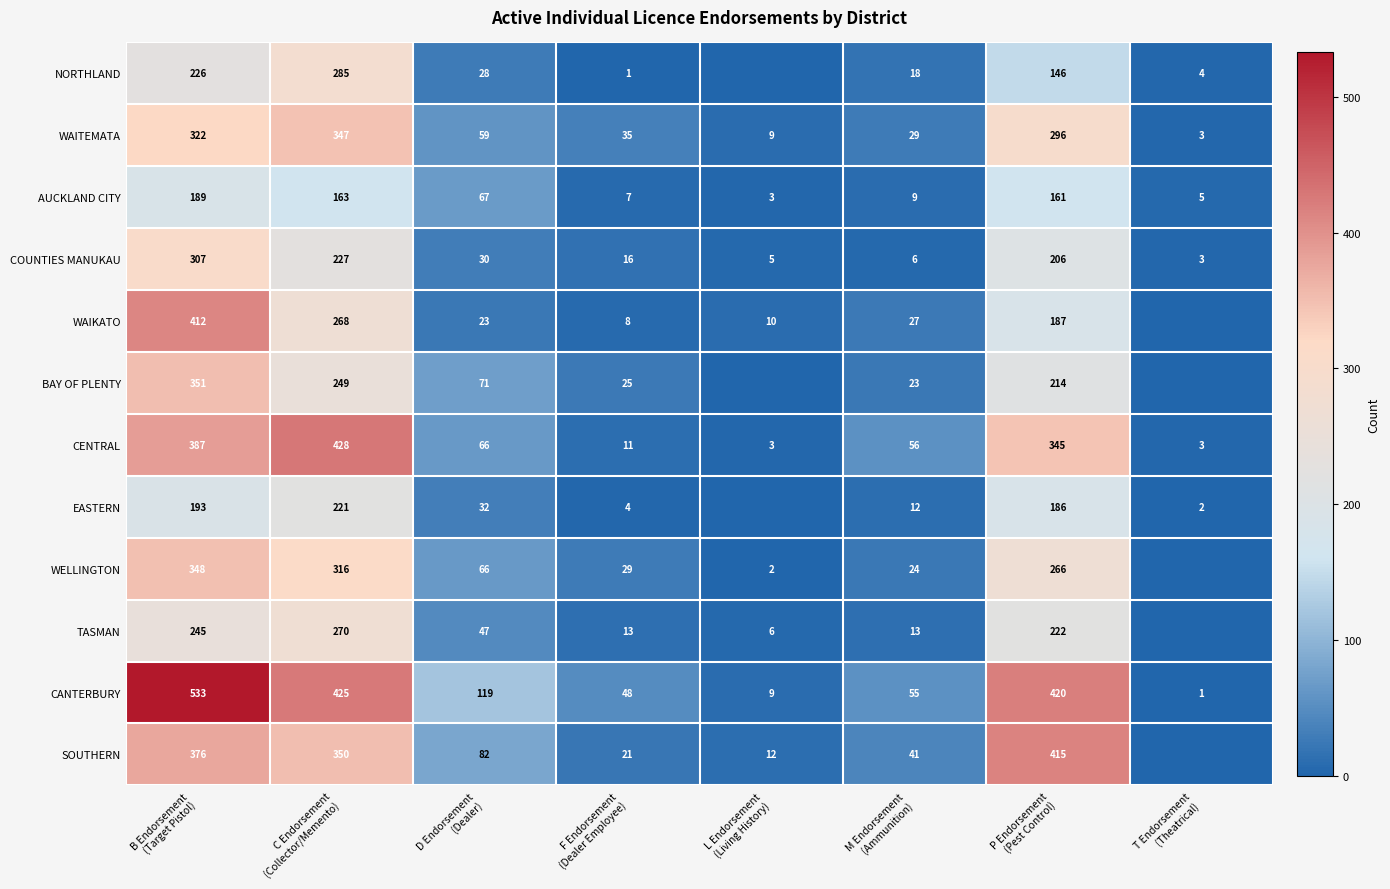

What is the highest value of the COUNTIES MANUKAU series?

307